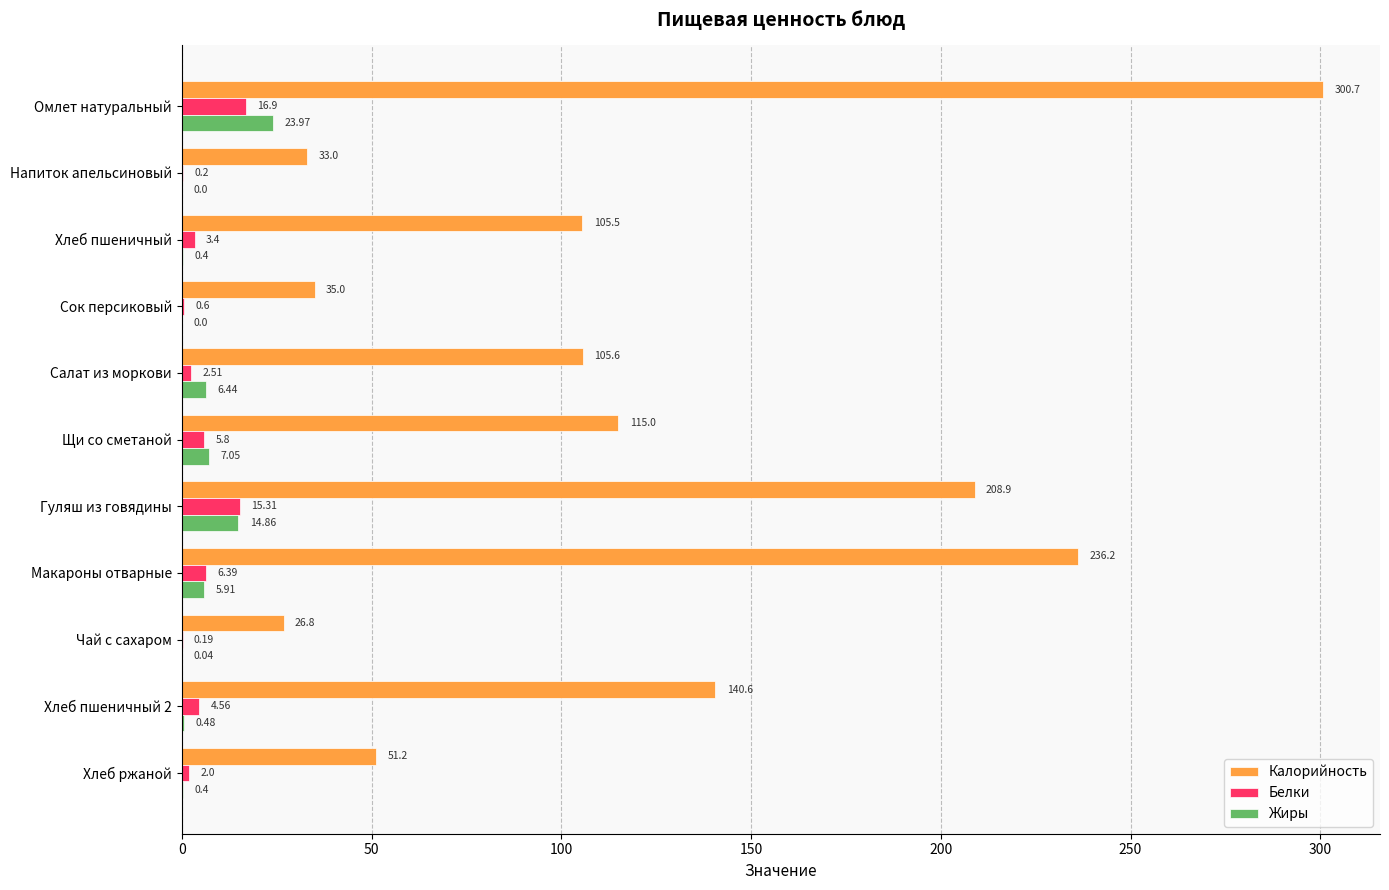

How many categories are shown in the chart?

11